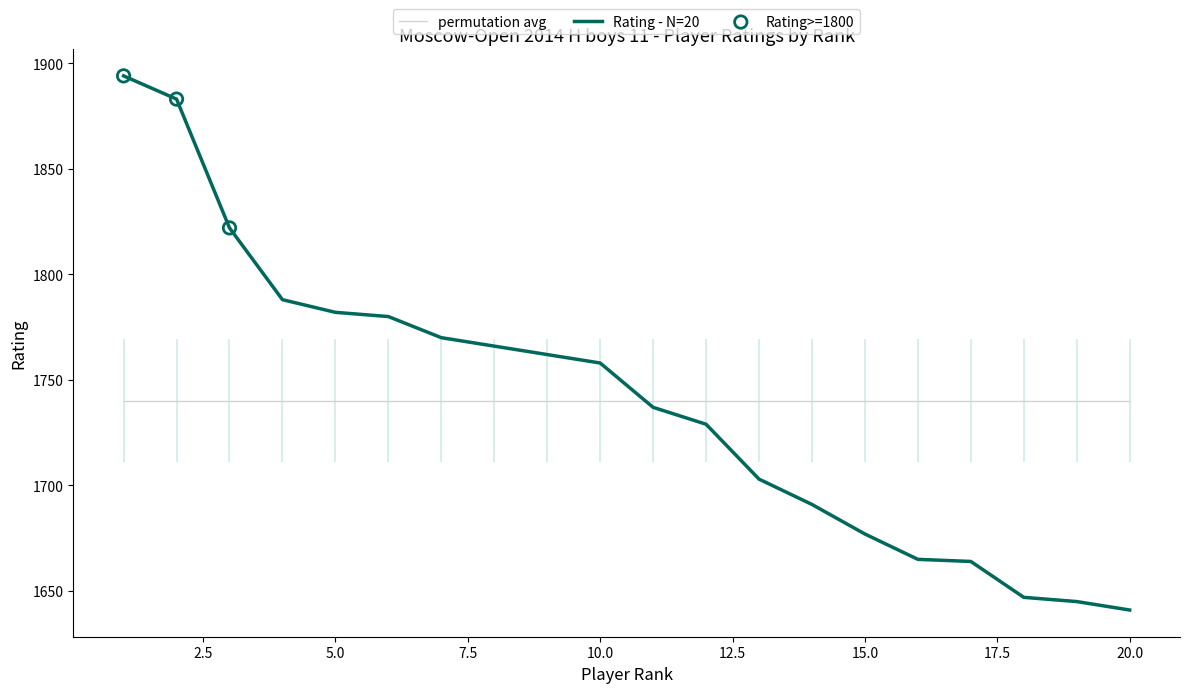

Which has a higher value, 17 or 14?

14